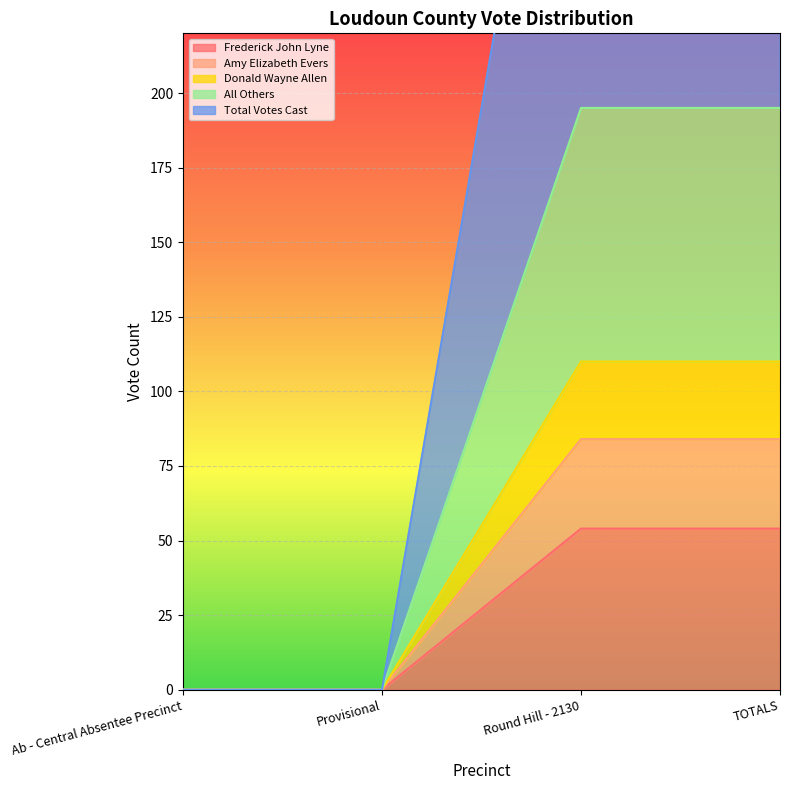

The Amy Elizabeth Evers series shows 44 at Ab - Central Absentee Precinct. True or false?

False